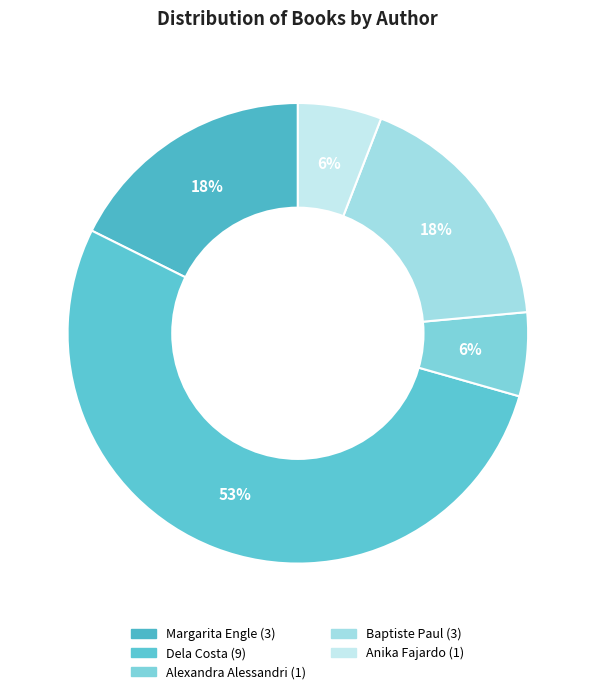

What is the largest slice in the pie chart?

Dela Costa